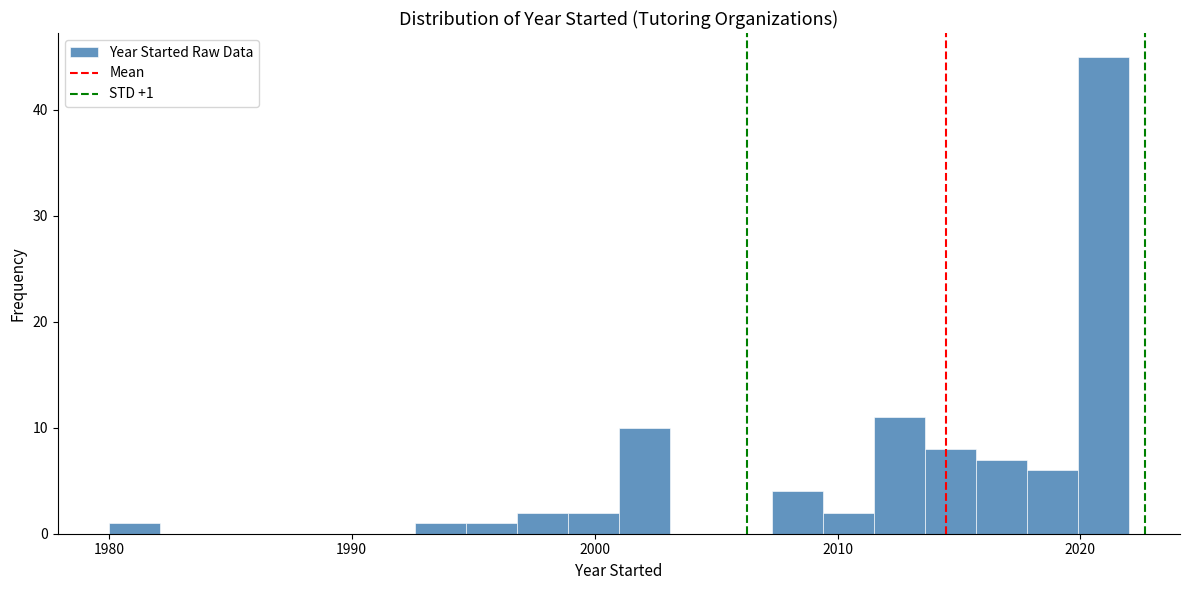

Read against the x-axis, roughly where is the centre of the tallest bar?

2021